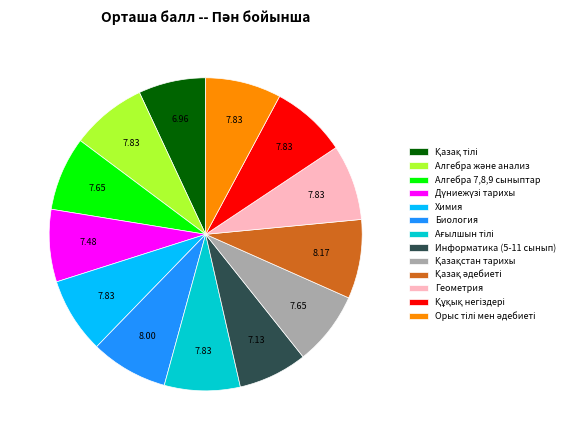

Is Информатика (5-11 сынып) the majority of the pie?

No